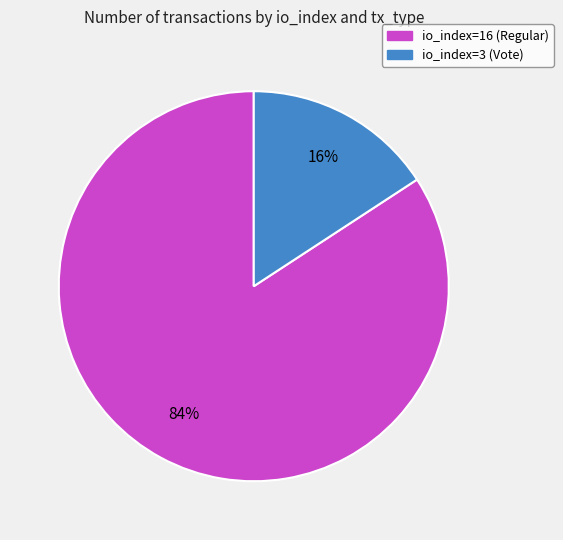

Which slice is the smallest?

io_index=3 (Vote)